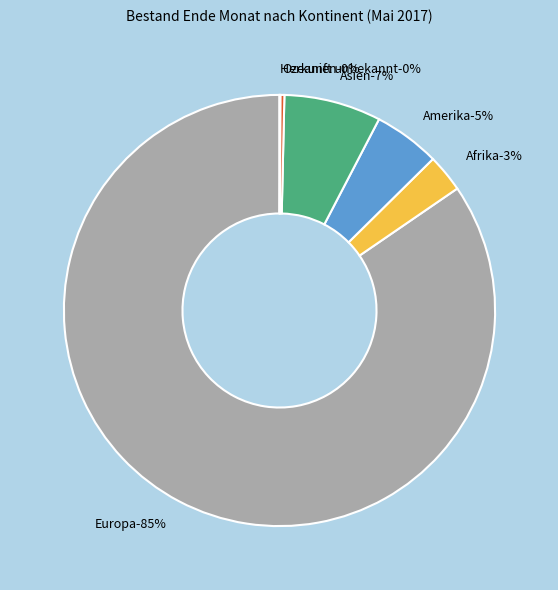

How many segments does this pie chart have?

6